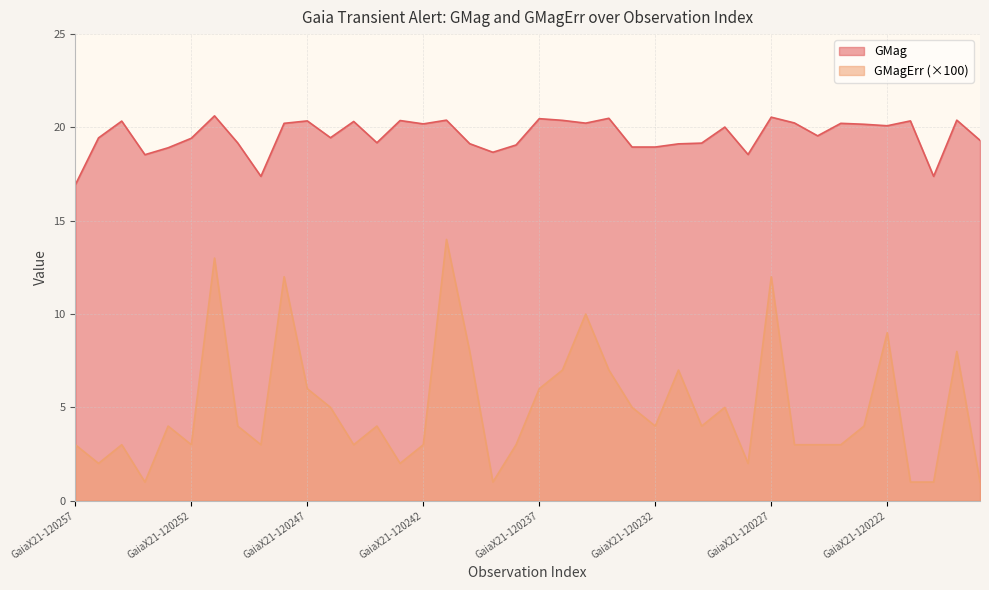

Reading right to left, extract all data points from this chart.

GMag: GaiaX21-120218=19.3	GaiaX21-120219=20.4	GaiaX21-120220=17.4	GaiaX21-120221=20.4	GaiaX21-120222=20.1	GaiaX21-120223=20.2	GaiaX21-120224=20.2	GaiaX21-120225=19.6	GaiaX21-120226=20.2	GaiaX21-120227=20.6	GaiaX21-120228=18.6	GaiaX21-120229=20.0	GaiaX21-120230=19.2	GaiaX21-120231=19.1	GaiaX21-120232=18.9	GaiaX21-120233=18.9	GaiaX21-120234=20.5	GaiaX21-120235=20.2	GaiaX21-120236=20.4	GaiaX21-120237=20.5	GaiaX21-120238=19.1	GaiaX21-120239=18.7	GaiaX21-120240=19.1	GaiaX21-120241=20.4	GaiaX21-120242=20.2	GaiaX21-120243=20.4	GaiaX21-120244=19.2	GaiaX21-120245=20.3	GaiaX21-120246=19.4	GaiaX21-120247=20.4	GaiaX21-120248=20.2	GaiaX21-120249=17.4	GaiaX21-120250=19.2	GaiaX21-120251=20.6	GaiaX21-120252=19.4	GaiaX21-120253=18.9	GaiaX21-120254=18.5	GaiaX21-120255=20.3	GaiaX21-120256=19.4	GaiaX21-120257=16.9
GMagErr: GaiaX21-120218=1.0	GaiaX21-120219=8.0	GaiaX21-120220=1.0	GaiaX21-120221=1.0	GaiaX21-120222=9.0	GaiaX21-120223=4.0	GaiaX21-120224=3.0	GaiaX21-120225=3.0	GaiaX21-120226=3.0	GaiaX21-120227=12.0	GaiaX21-120228=2.0	GaiaX21-120229=5.0	GaiaX21-120230=4.0	GaiaX21-120231=7.0	GaiaX21-120232=4.0	GaiaX21-120233=5.0	GaiaX21-120234=7.0	GaiaX21-120235=10.0	GaiaX21-120236=7.0	GaiaX21-120237=6.0	GaiaX21-120238=3.0	GaiaX21-120239=1.0	GaiaX21-120240=8.0	GaiaX21-120241=14.0	GaiaX21-120242=3.0	GaiaX21-120243=2.0	GaiaX21-120244=4.0	GaiaX21-120245=3.0	GaiaX21-120246=5.0	GaiaX21-120247=6.0	GaiaX21-120248=12.0	GaiaX21-120249=3.0	GaiaX21-120250=4.0	GaiaX21-120251=13.0	GaiaX21-120252=3.0	GaiaX21-120253=4.0	GaiaX21-120254=1.0	GaiaX21-120255=3.0	GaiaX21-120256=2.0	GaiaX21-120257=3.0